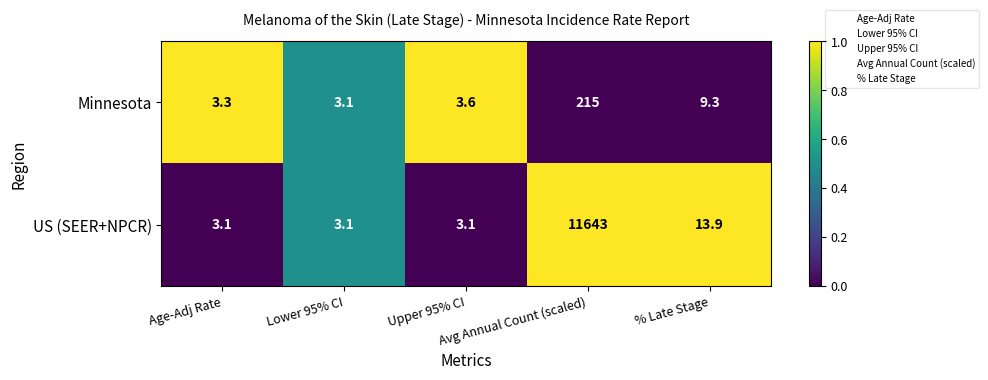

Rank the series at % Late Stage from lowest to highest value.

Minnesota, US (SEER+NPCR)